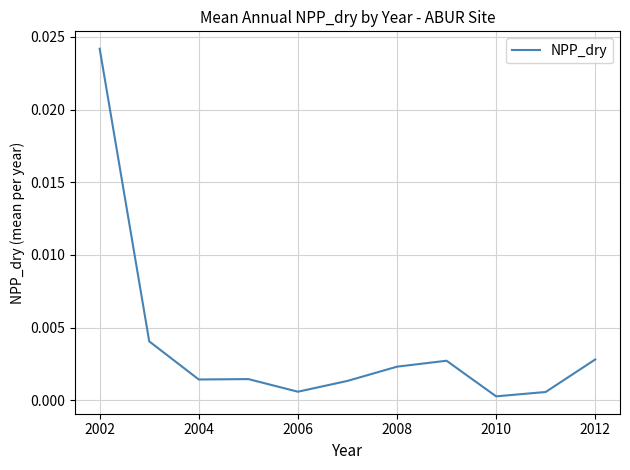

Does the chart have visible grid lines?

Yes